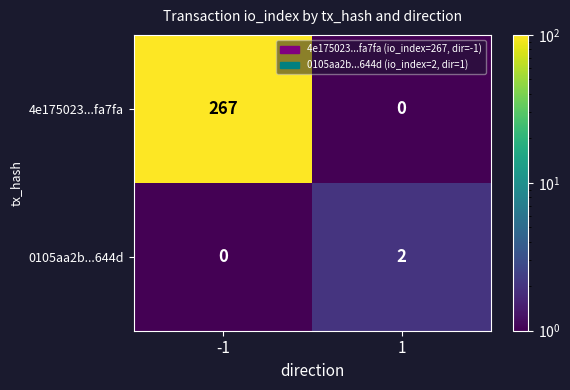

What is the greatest value displayed?

267